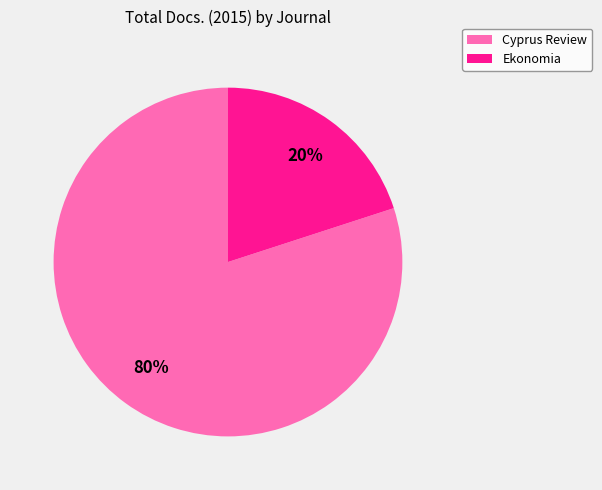

Between Cyprus Review and Ekonomia, which is larger?

Cyprus Review